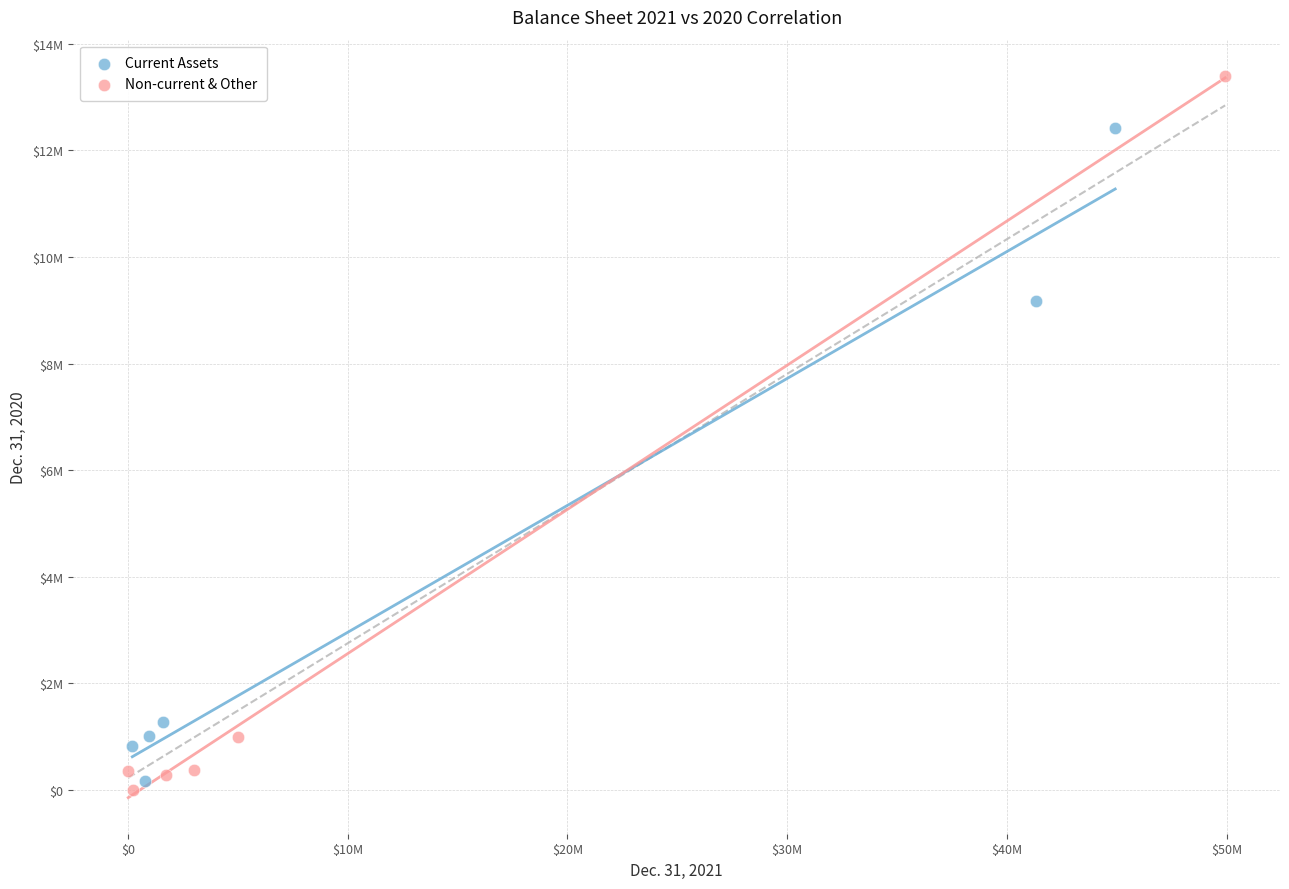

Which series contains the lowest Y value?

Non-current & Other